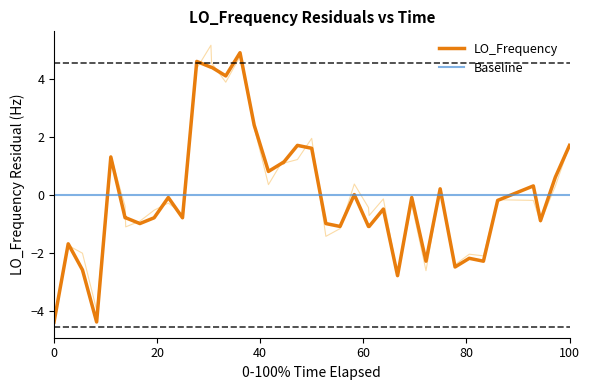

How many points are lower than both their immediate neighbors (excluding endpoints)?

11